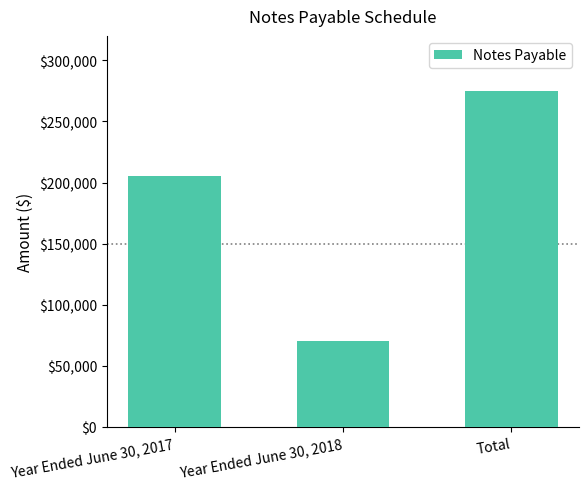

What is the label of the 2nd bar from the left?

Year Ended June 30, 2018